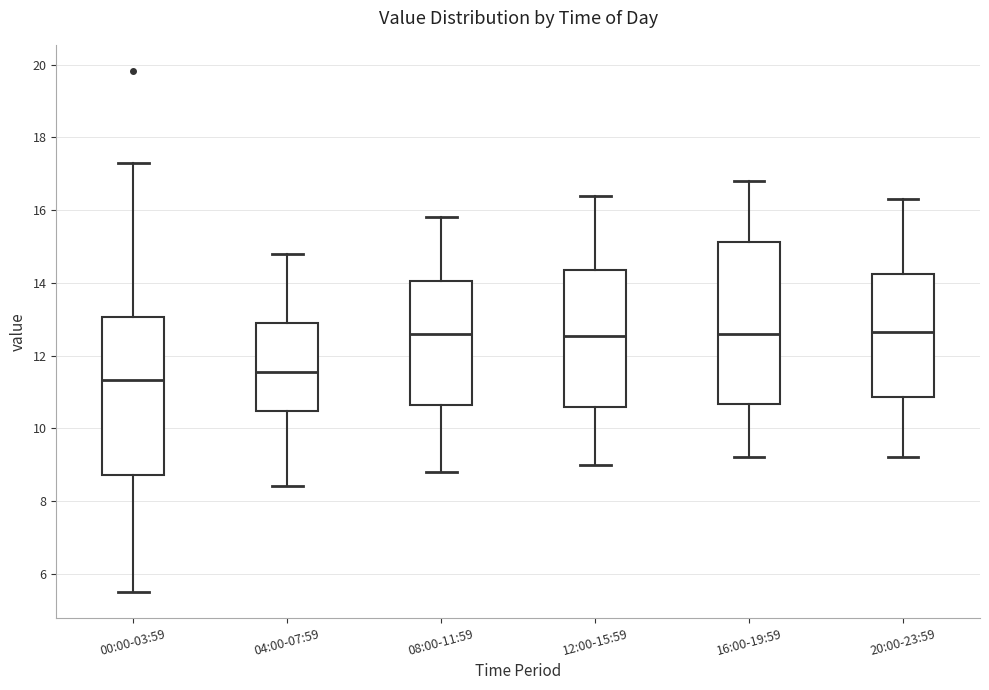

Reading left to right, read every box against the y-axis: the position of its median line, the range the box covers, and the ends of its whiskers. The values are not printed on the chart, so give them approximately, as read against the axis.

00:00-03:59: median 11.4, box 8.8 to 13.0, whiskers 5.6 to 17.4
04:00-07:59: median 11.6, box 10.4 to 13.0, whiskers 8.4 to 14.8
08:00-11:59: median 12.6, box 10.6 to 14.0, whiskers 8.8 to 15.8
12:00-15:59: median 12.6, box 10.6 to 14.4, whiskers 9.0 to 16.4
16:00-19:59: median 12.6, box 10.6 to 15.2, whiskers 9.2 to 16.8
20:00-23:59: median 12.6, box 10.8 to 14.2, whiskers 9.2 to 16.4